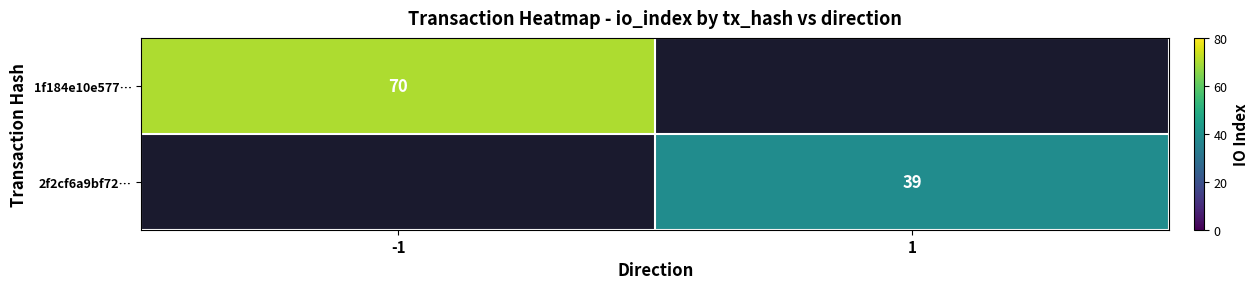

The 1f184e10e577… series shows 24 at -1. True or false?

False